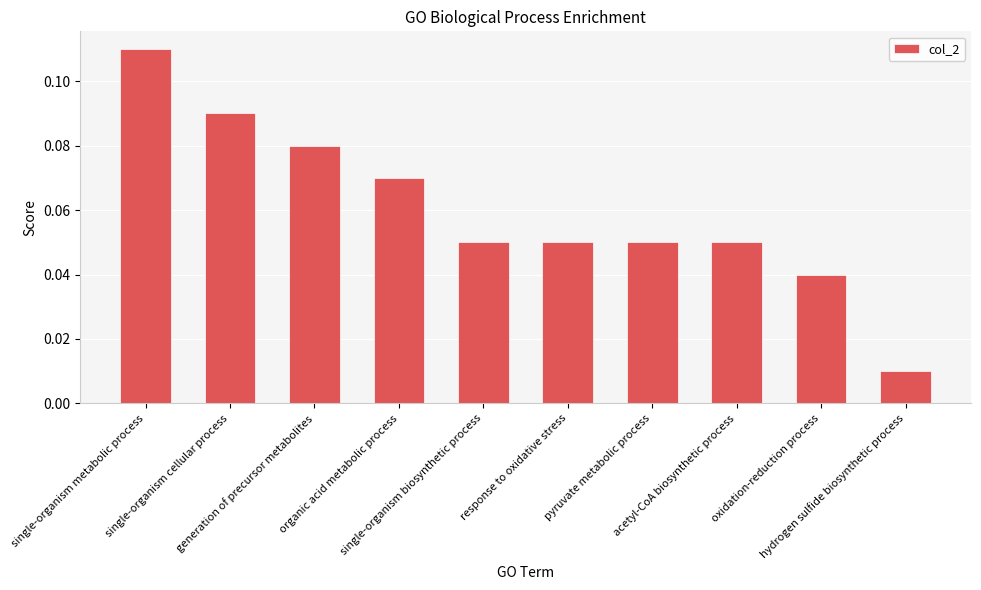

What is the sum of all values?

0.6